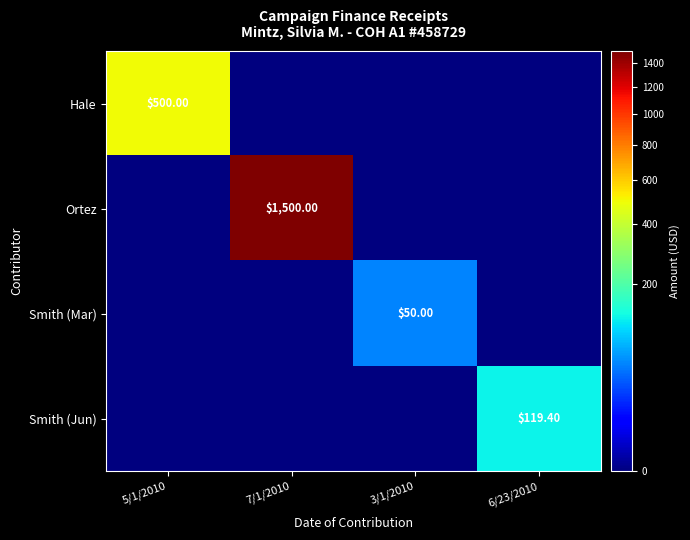

Count the Ortez values in the range 0 to 1500.

4